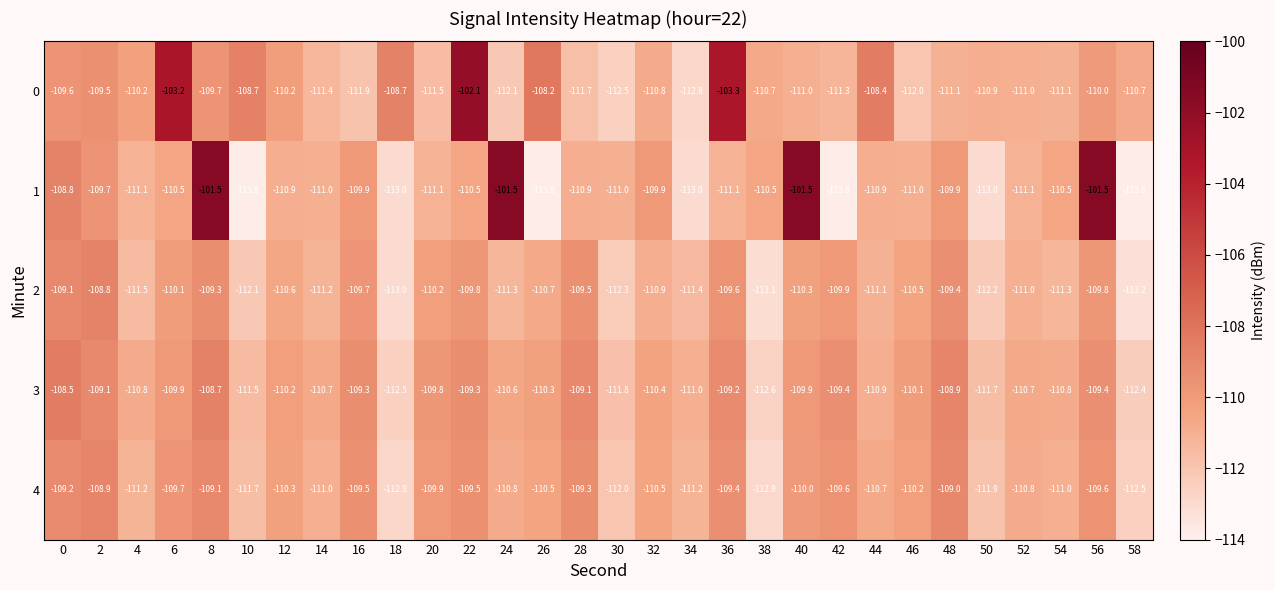

At which category is the sum across all series the highest?

8